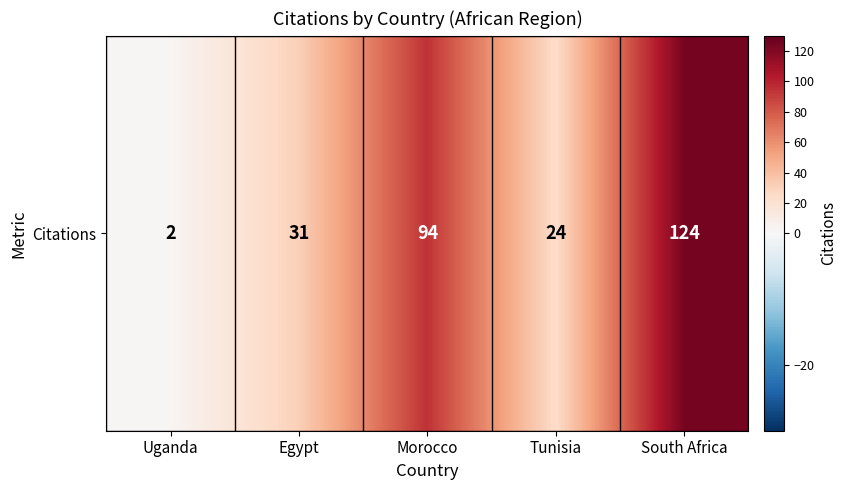

How many values are below 31?

2